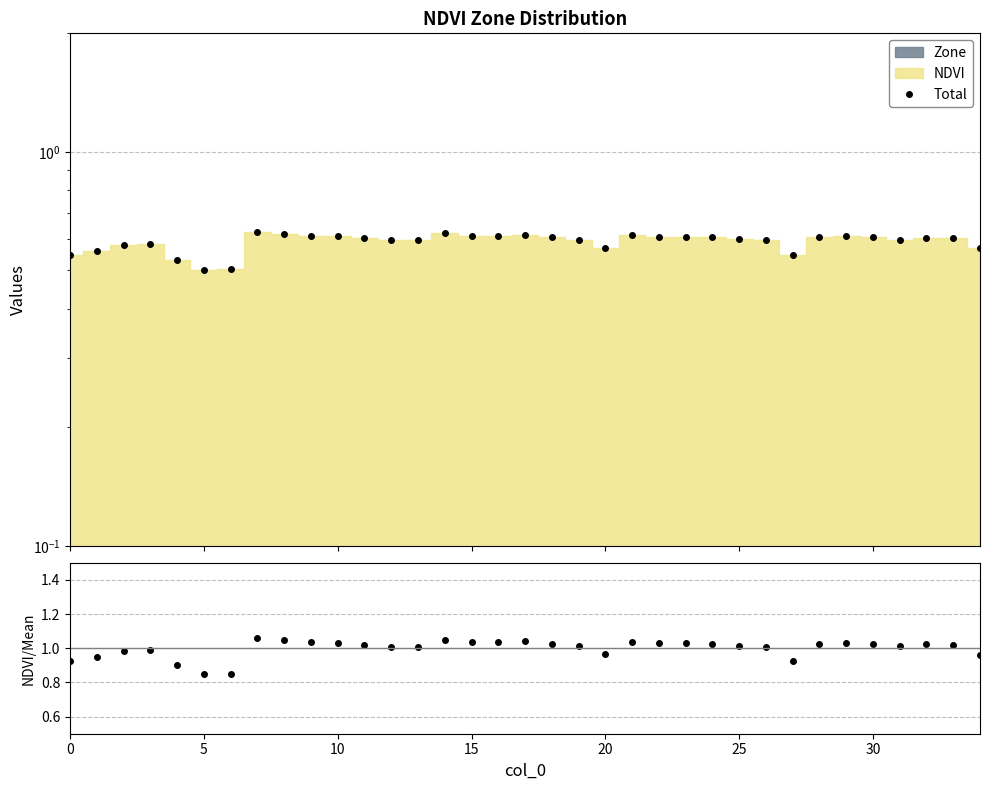

What is the value of the NDVI/Mean point at the 30th from the left?

1.0